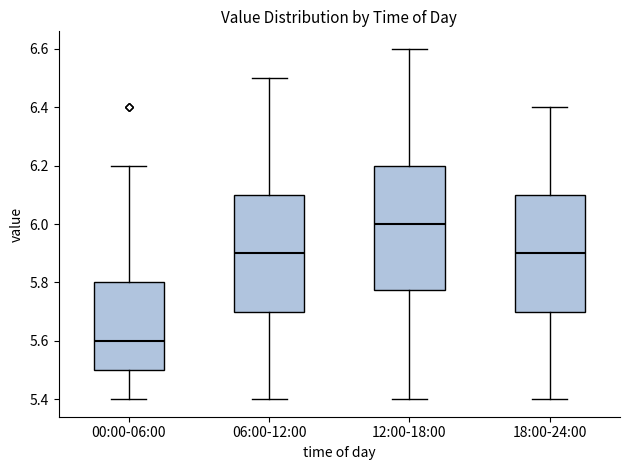

Reading left to right, read every box against the y-axis: the position of its median line, the range the box covers, and the ends of its whiskers. The values are not printed on the chart, so give them approximately, as read against the axis.

00:00-06:00: median 5.60, box 5.50 to 5.80, whiskers 5.40 to 6.20
06:00-12:00: median 5.90, box 5.70 to 6.10, whiskers 5.40 to 6.50
12:00-18:00: median 6.00, box 5.78 to 6.20, whiskers 5.40 to 6.60
18:00-24:00: median 5.90, box 5.70 to 6.10, whiskers 5.40 to 6.40